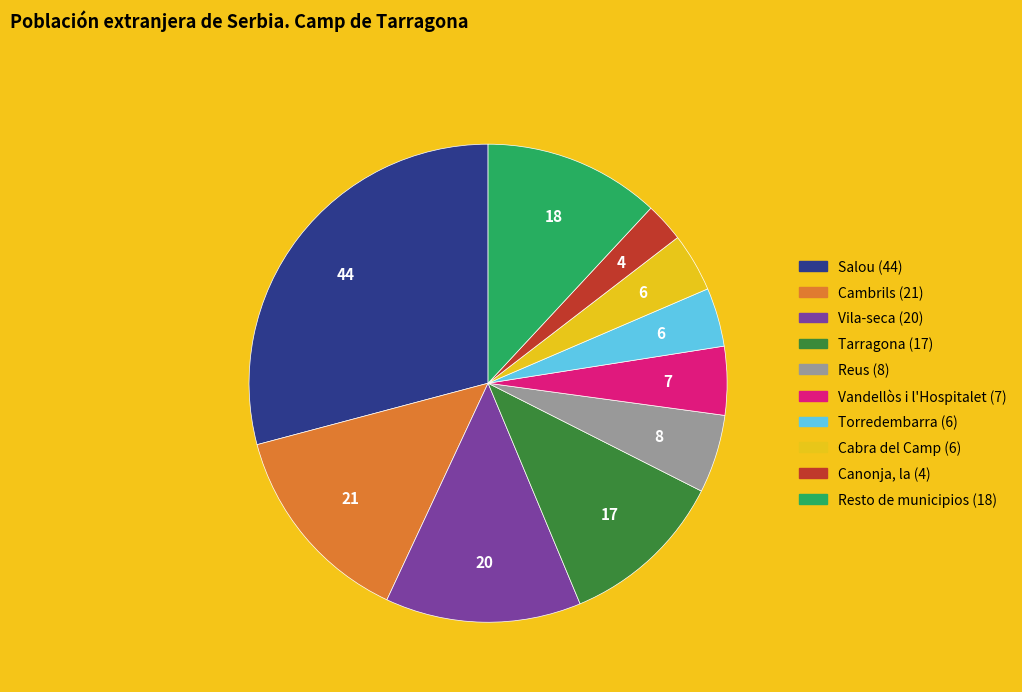

Between Cambrils and Reus, which is larger?

Cambrils